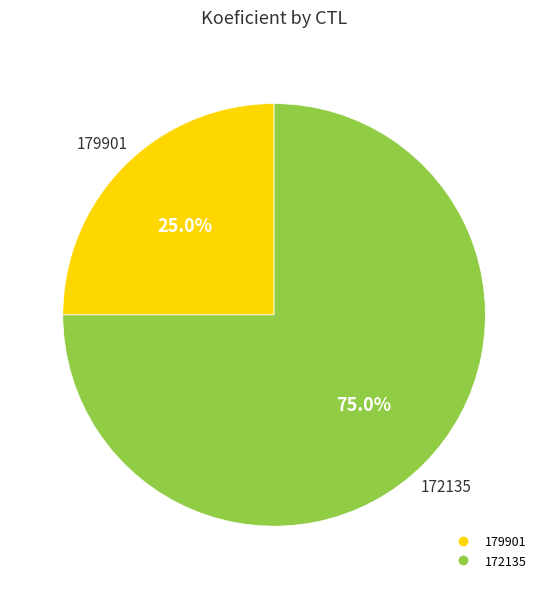

Count the number of slices in the pie.

2